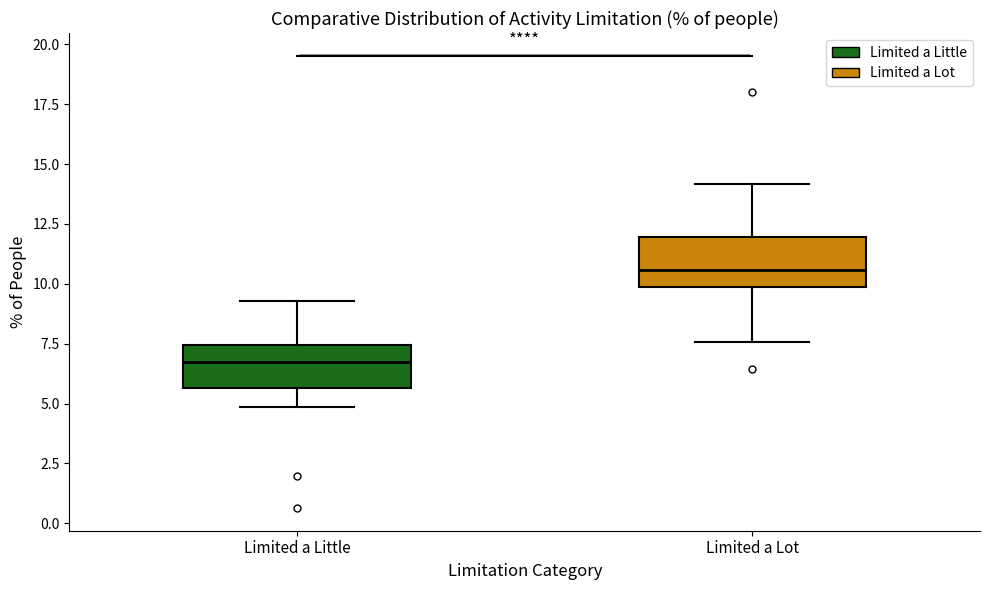

Where does the lower whisker of the box for Limited a Little end on the y-axis? The values are not printed on the chart, so give them approximately, as read against the axis.

5.0